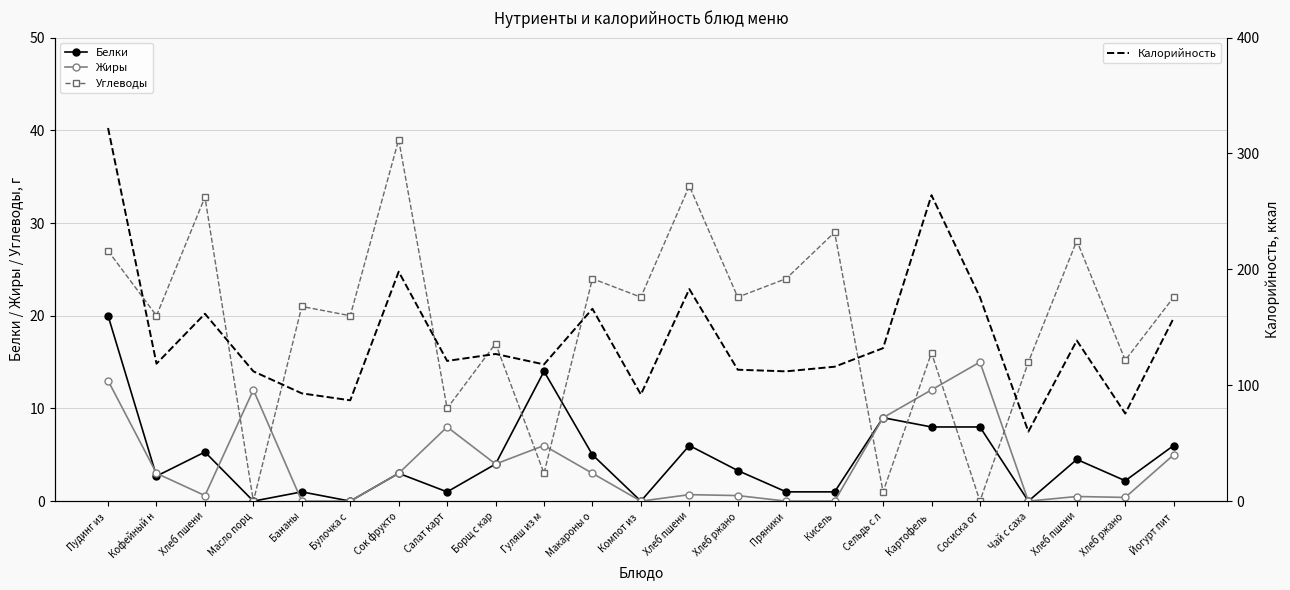

True or false: Белки and Калорийность intersect in this chart.

False